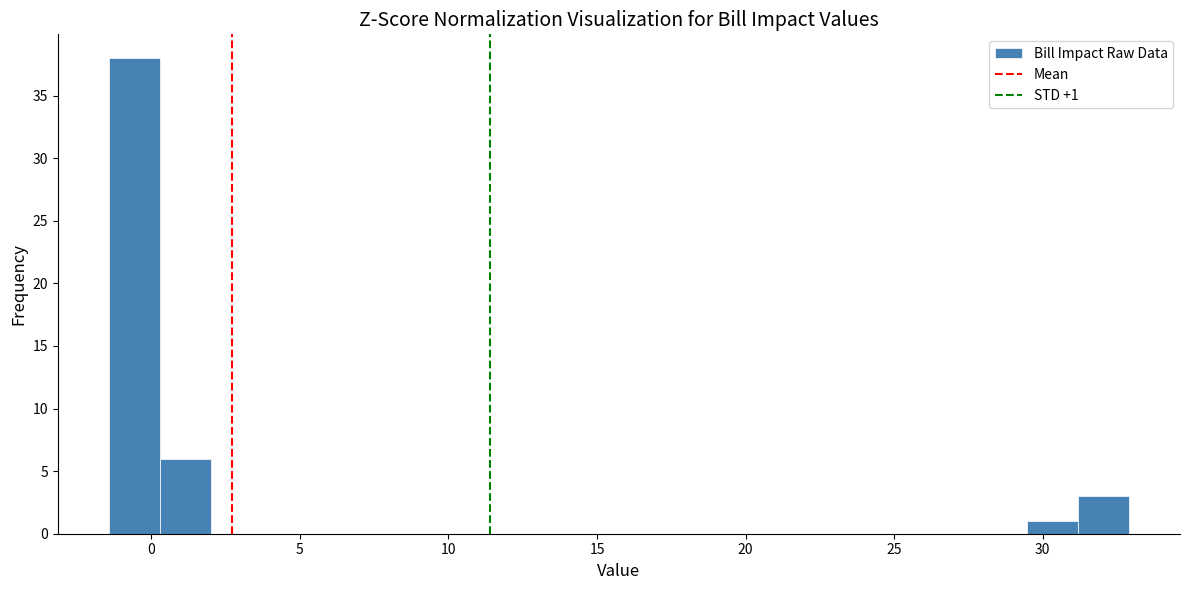

Read against the x-axis, roughly where is the centre of the tallest bar?

-0.5